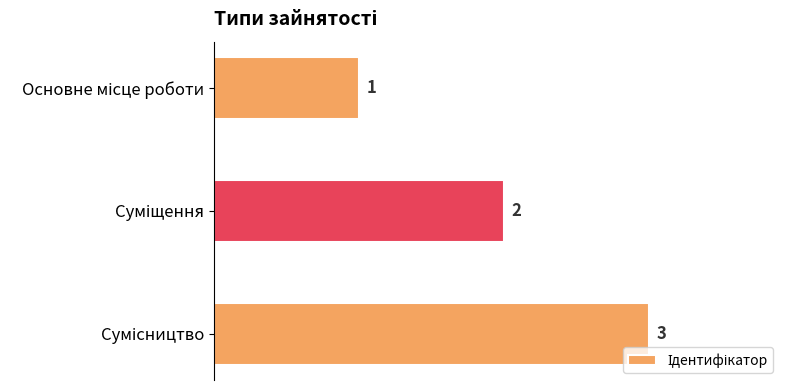

How many bars are there in total?

3